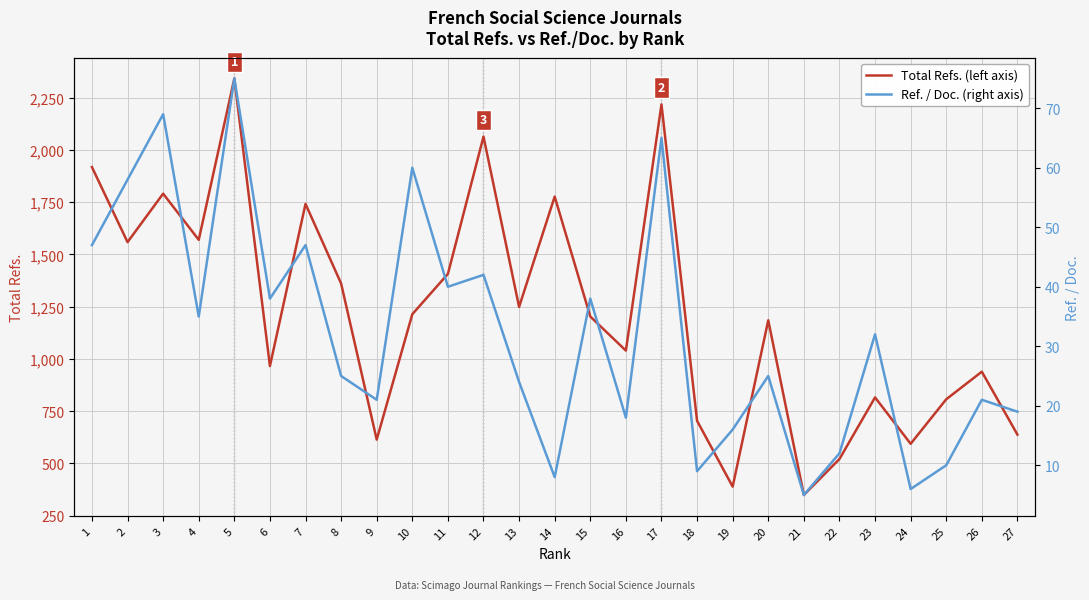

True or false: Total Refs. (left axis) and Ref. / Doc. (right axis) intersect in this chart.

False